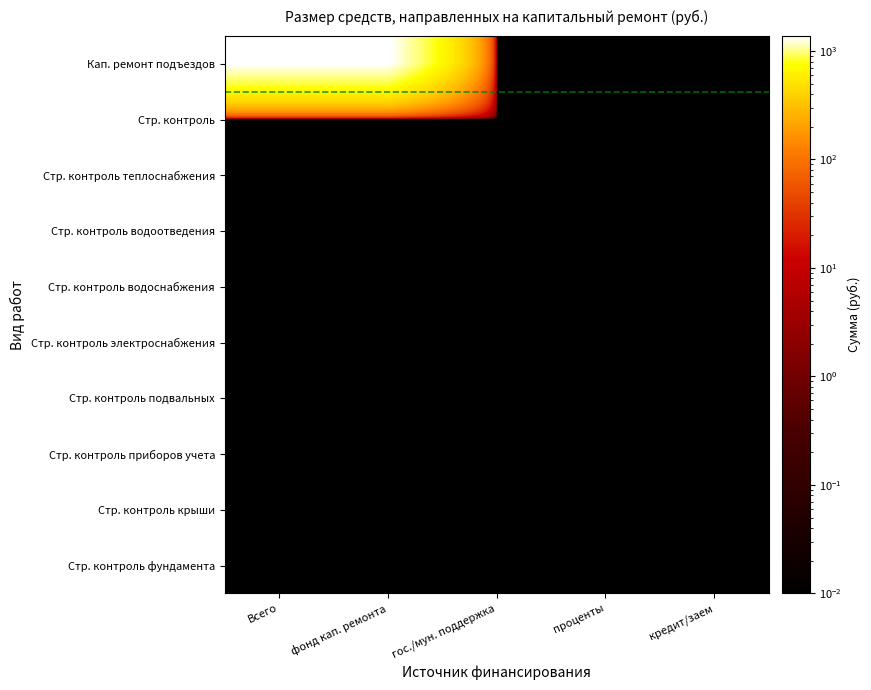

Which category has the highest value across all series?

Всего